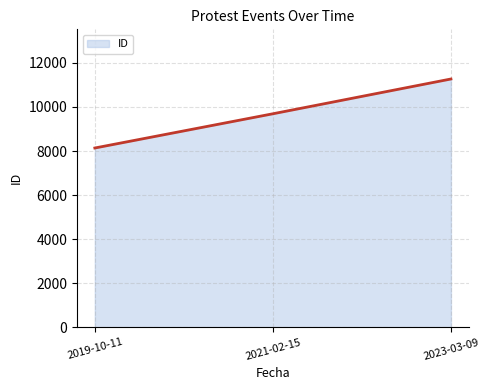

Reading left to right, transcribe all the data shown in this chart.

8138	9692	11271